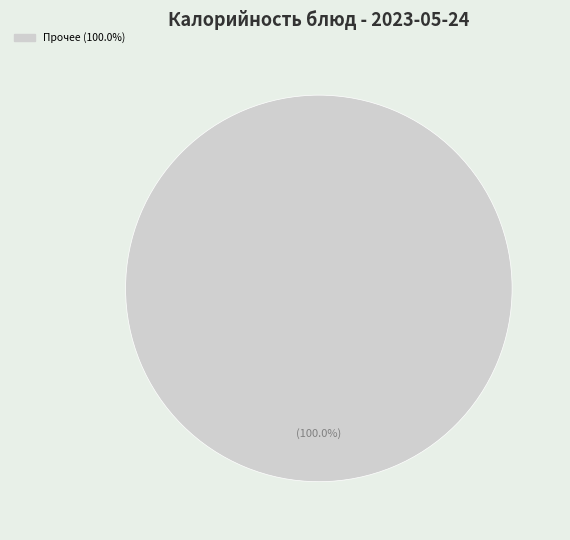

How many slices are in this pie chart?

1